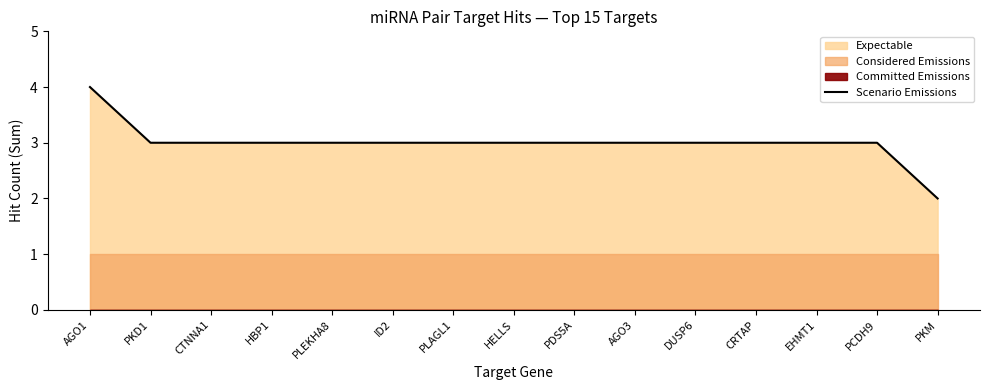

How many values are below 3?

1